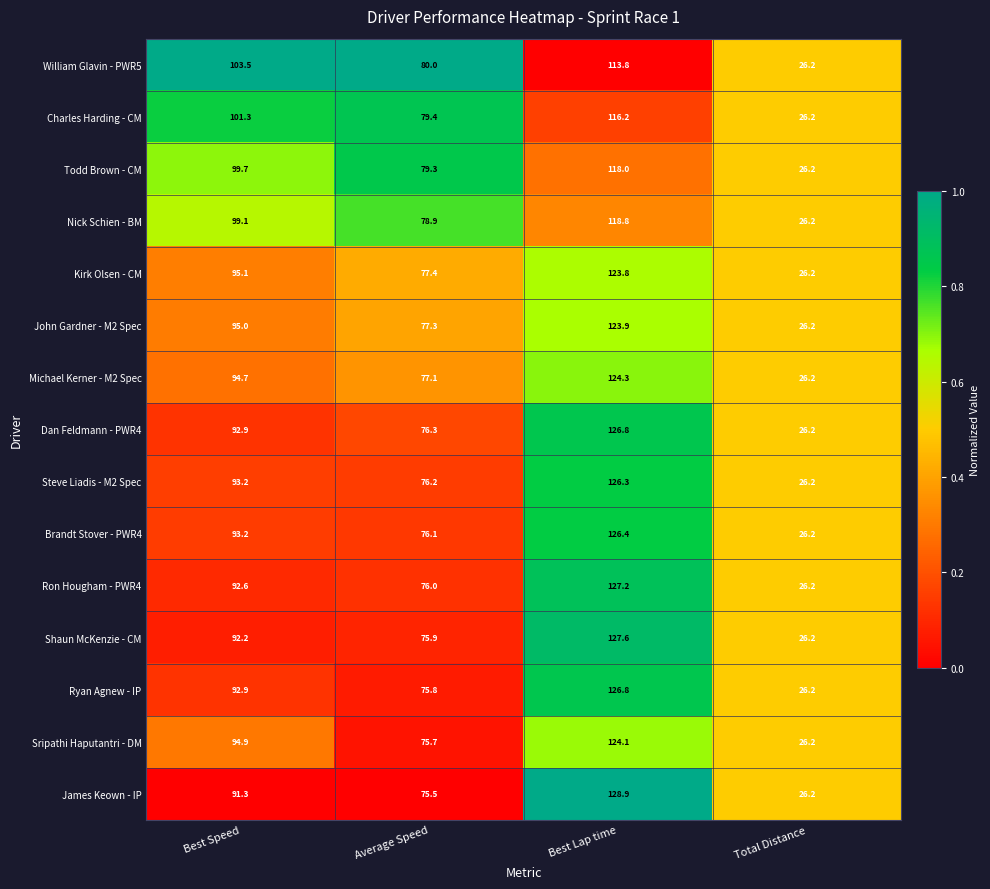

What is the highest value of the Michael Kerner - M2 Spec series?

124.3